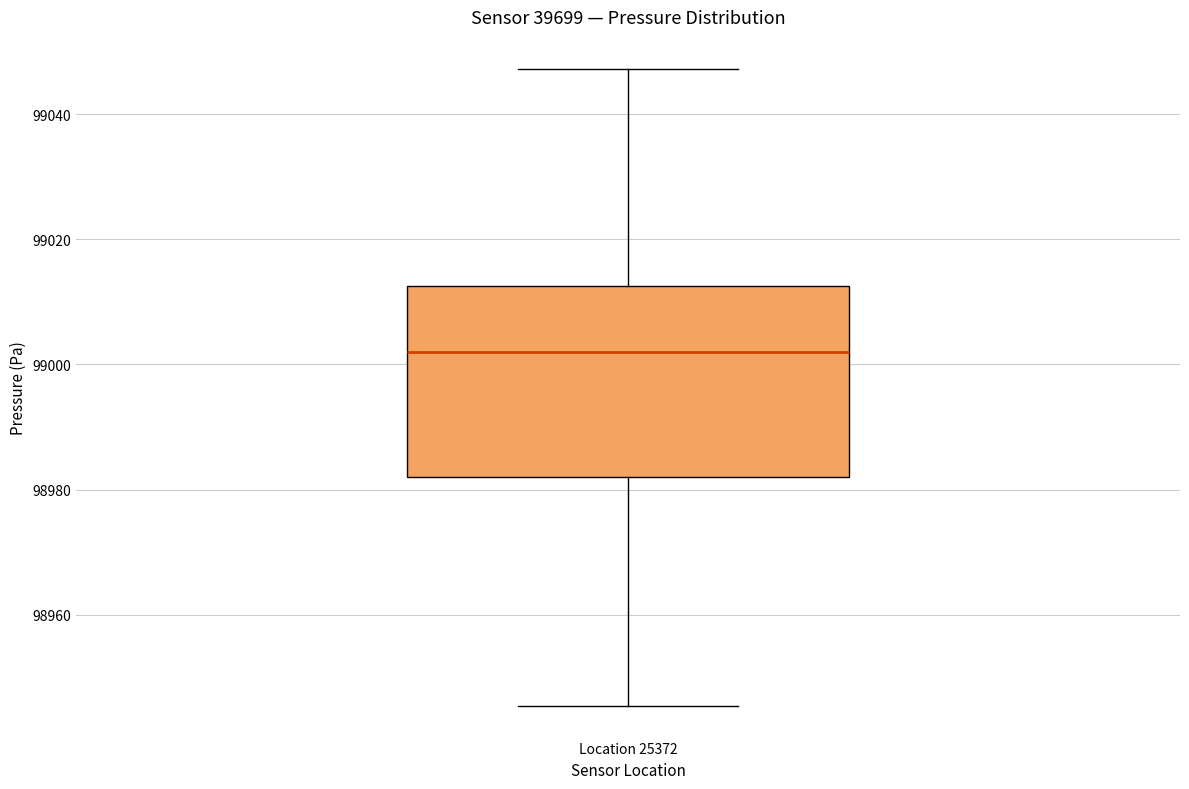

Transcribe this box plot: give where the median line is, the range the box spans, and where the two whiskers end, as read against the y-axis. The values are not printed on the chart, so give them approximately, as read against the axis.

median 99002, box 98982 to 99012, whiskers 98946 to 99048